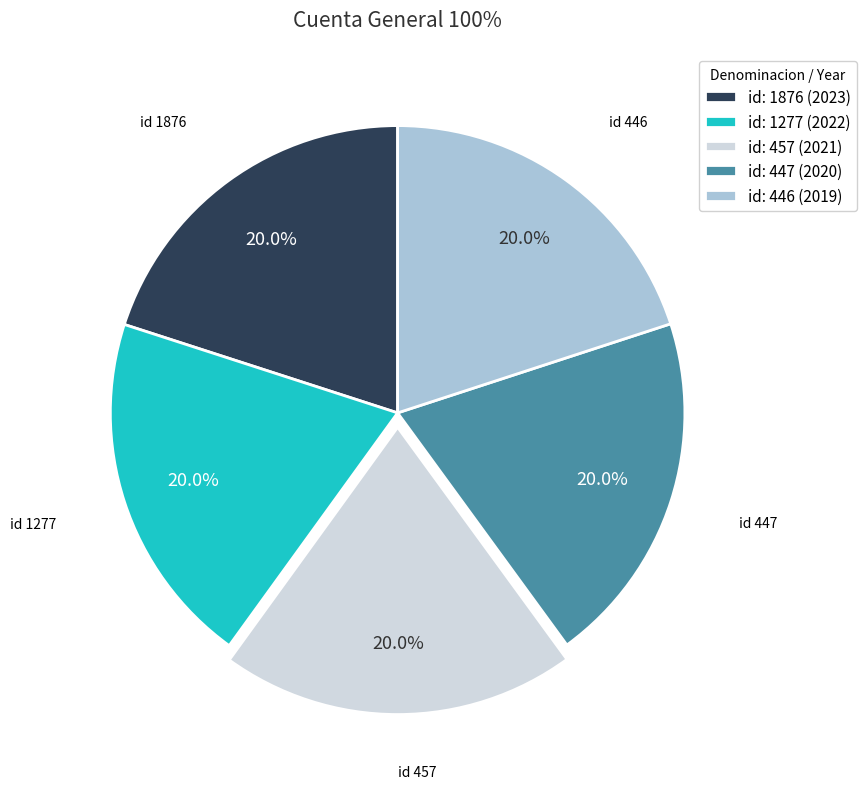

Approximately how many times larger is the value at id: 1277 (2022) compared to id: 457 (2021)?

1.0